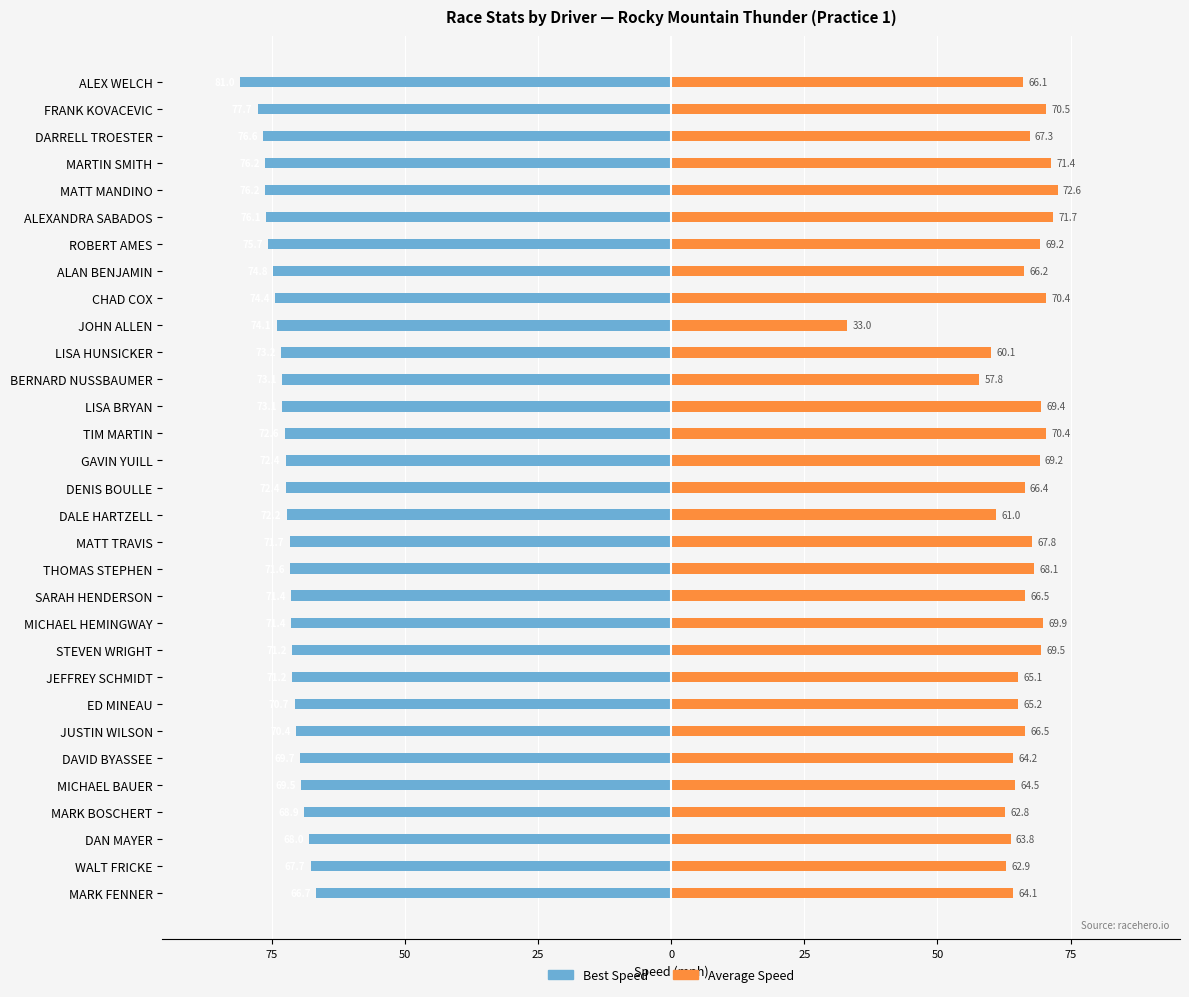

The Best Speed series shows -67.7 at WALT FRICKE. True or false?

True